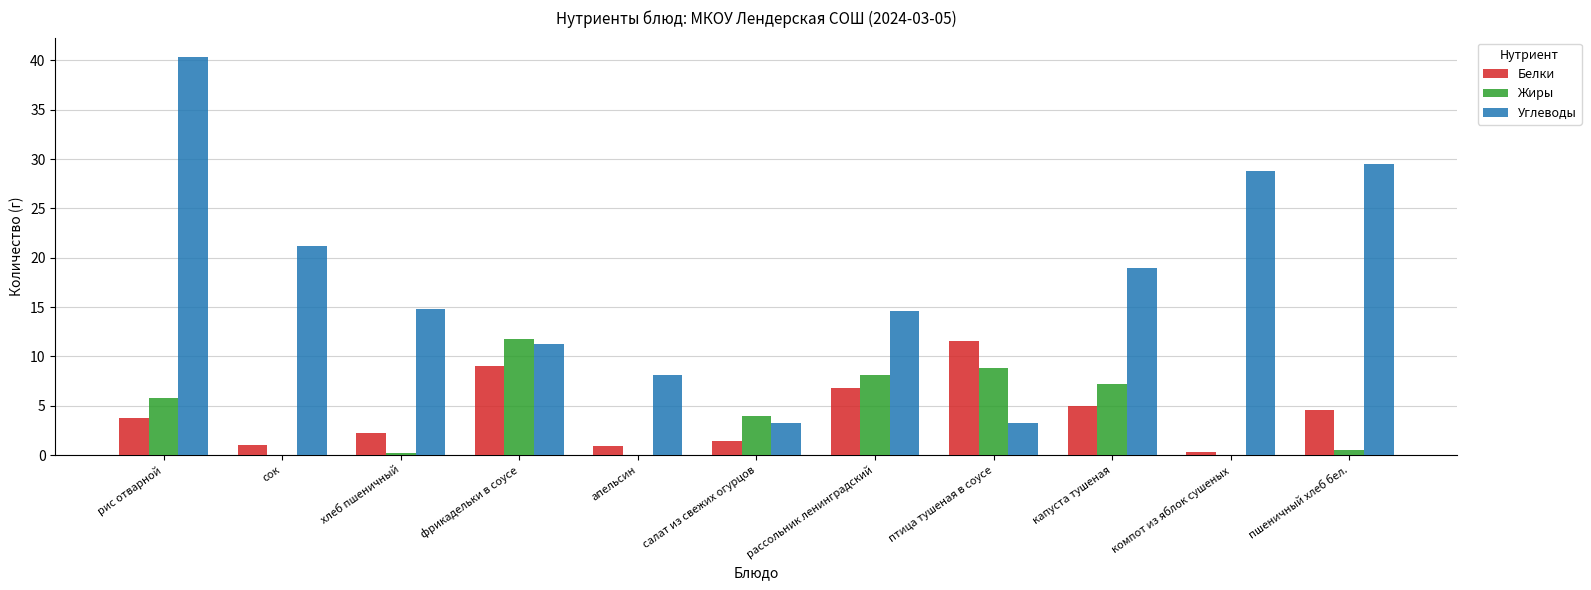

What is the approximate value of Жиры at салат из свежих огурцов?

4.0